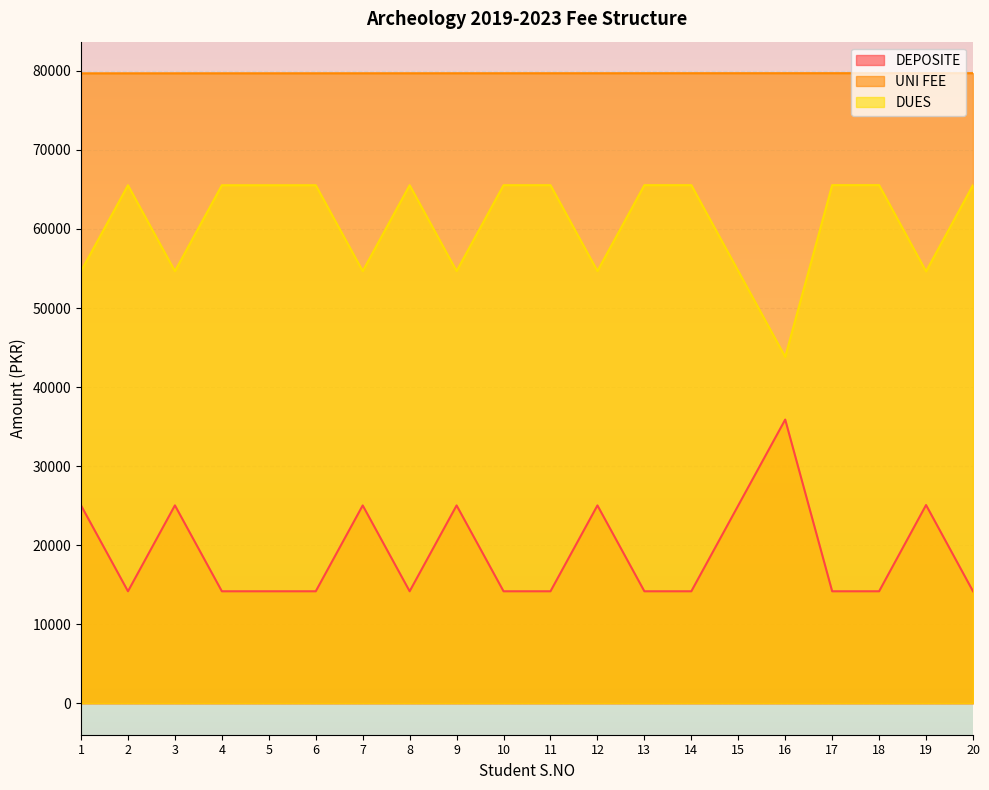

How many lines are shown in the chart?

3